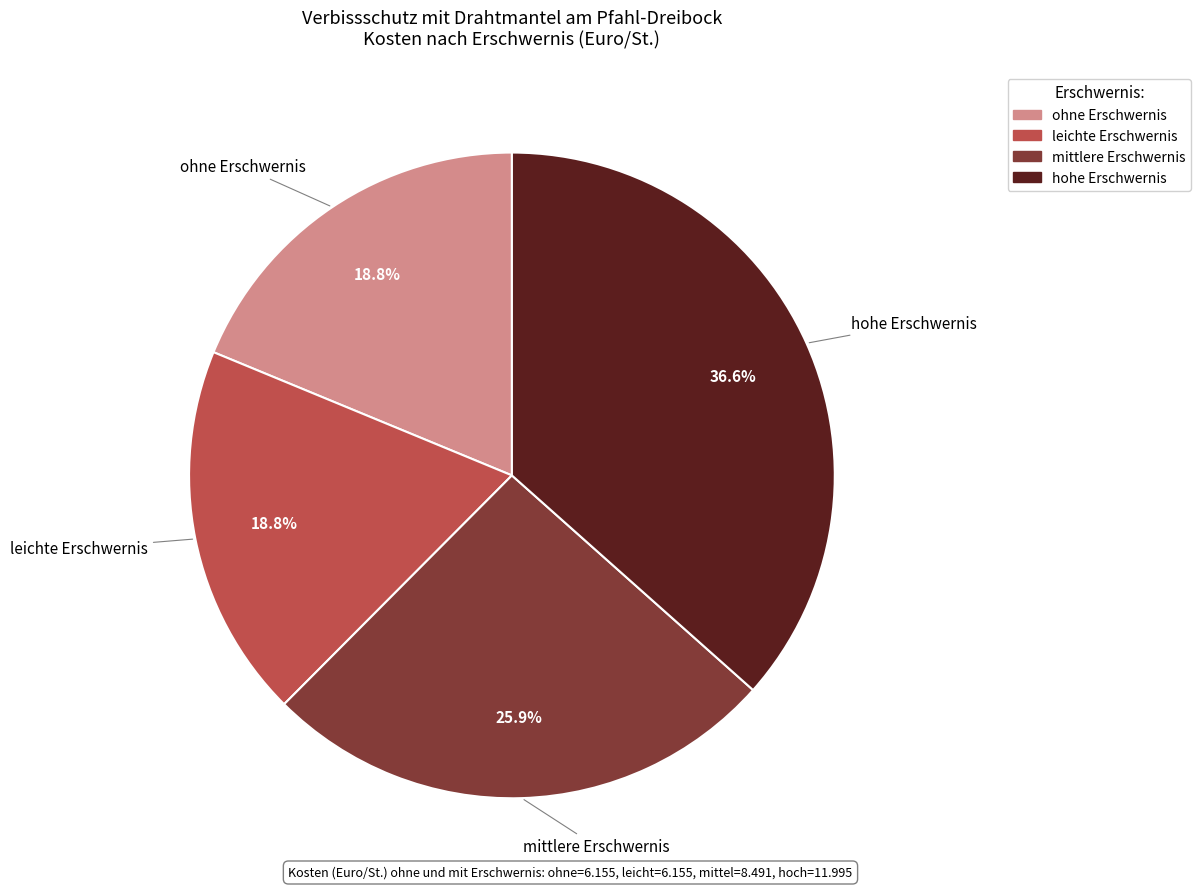

What percentage is NOT represented by hohe Erschwernis?

63.4%